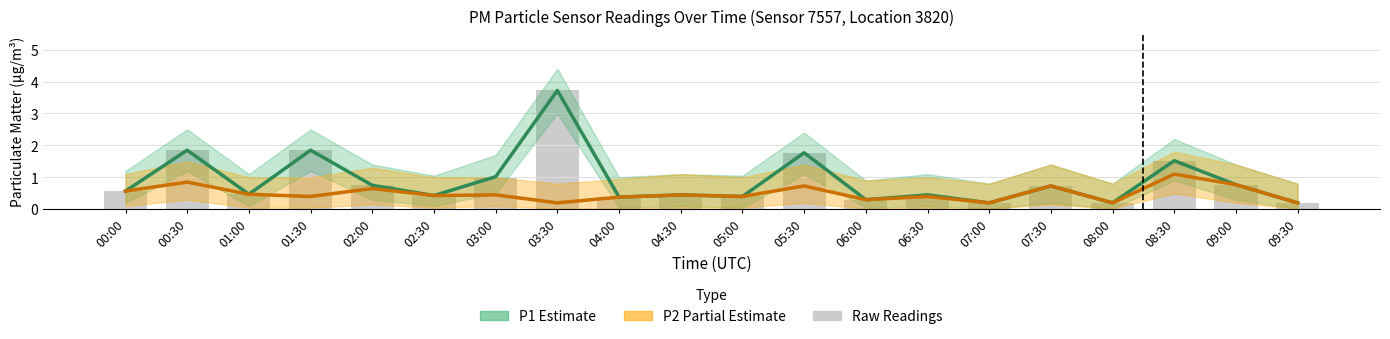

Reading left to right, transcribe all the data shown in this chart.

P1 (Estimate): 0.6	1.9	0.5	1.9	0.8	0.4	1.0	3.7	0.4	0.5	0.4	1.8	0.3	0.5	0.2	0.7	0.2	1.5	0.8	0.2
P2 (Partial Estimate): 0.6	0.8	0.5	0.4	0.7	0.4	0.5	0.2	0.4	0.5	0.4	0.7	0.3	0.4	0.2	0.7	0.2	1.1	0.8	0.2
Readings (P1 raw): 0.6	1.9	0.5	1.9	0.8	0.4	1.0	3.7	0.4	0.5	0.4	1.8	0.3	0.5	0.2	0.7	0.2	1.5	0.8	0.2